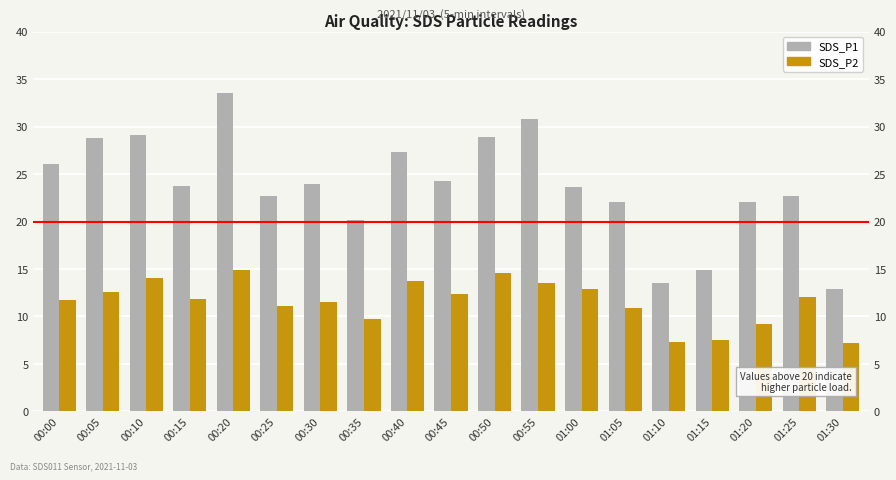

At which category is the sum across all series the highest?

00:20